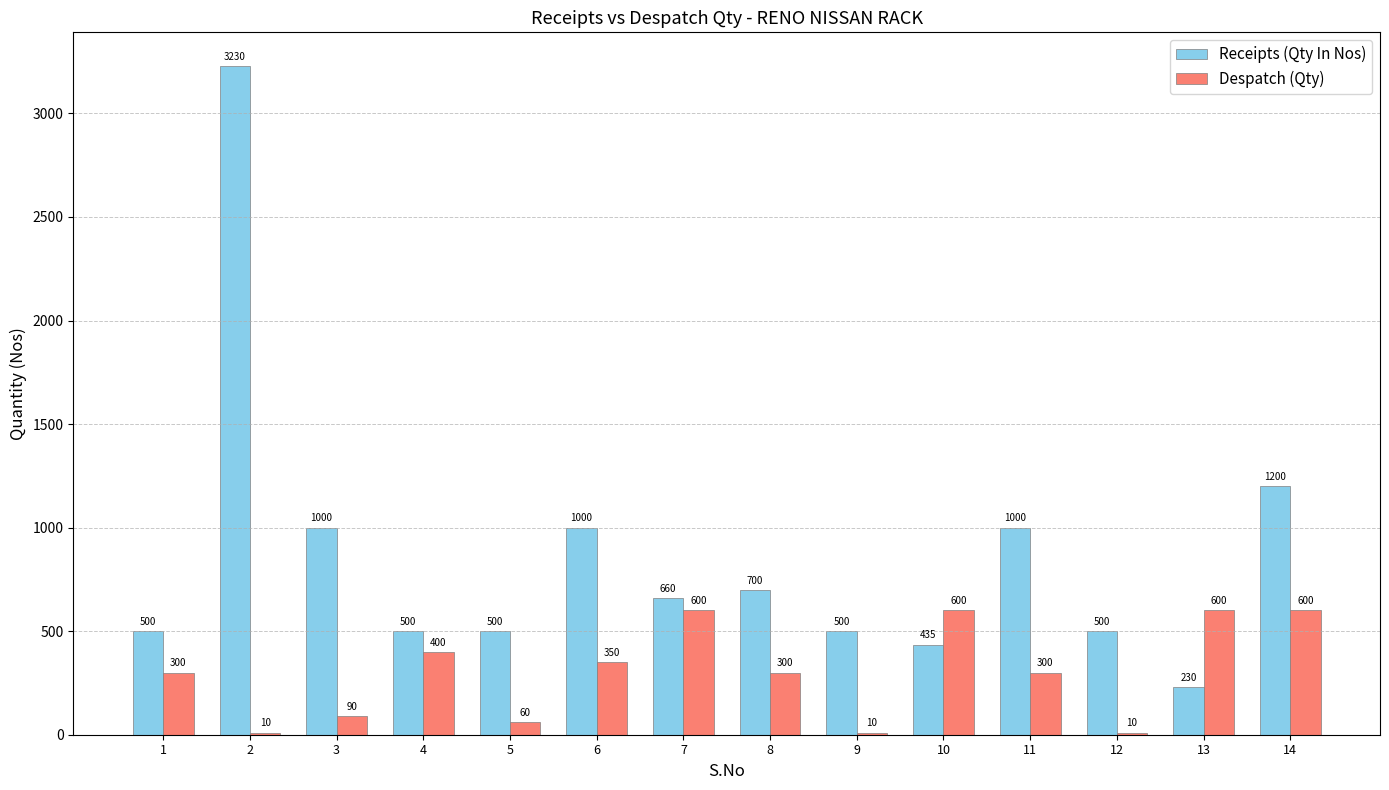

What is the total value across all series at 9?

510